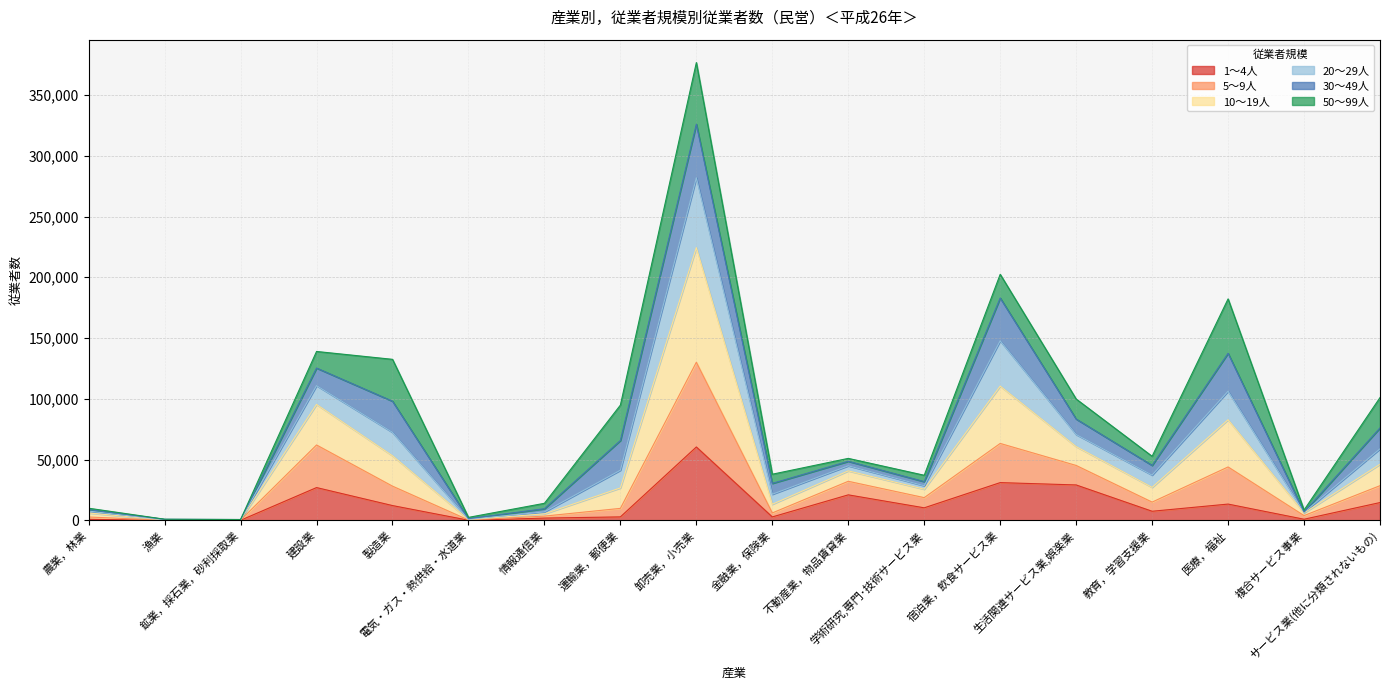

What is the label of the 16th point from the left?

医療，福祉